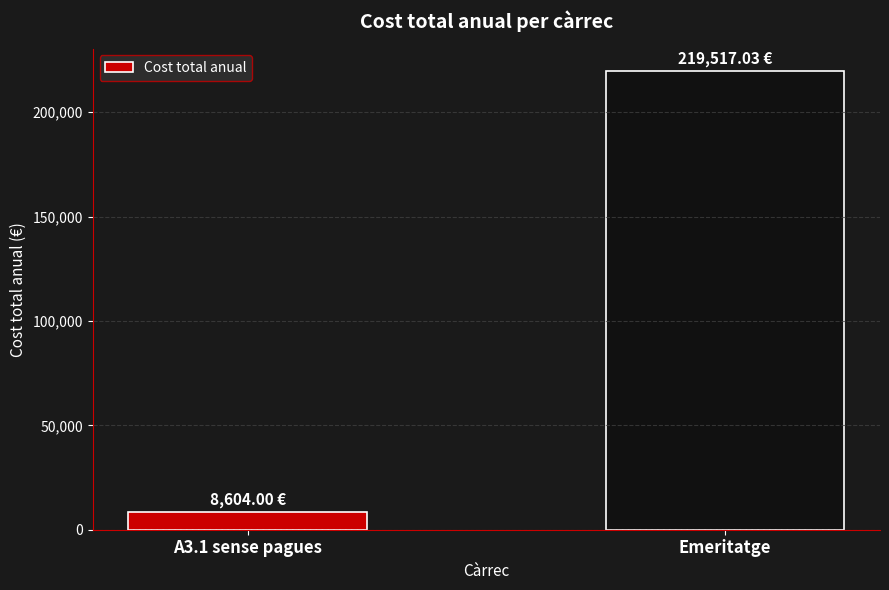

At which category does the chart reach its peak across all series?

Emeritatge